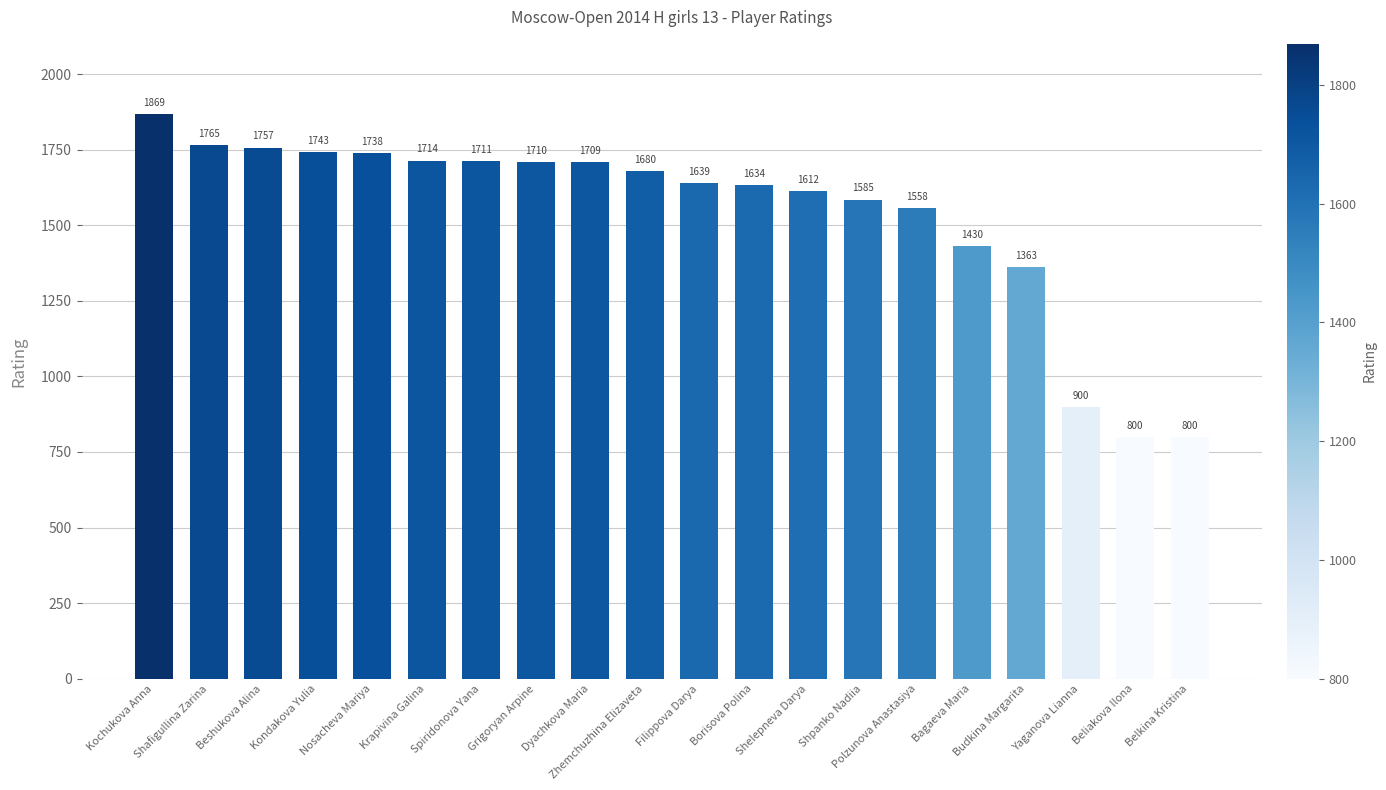

What is the label of the 11th bar from the left?

Filippova Darya